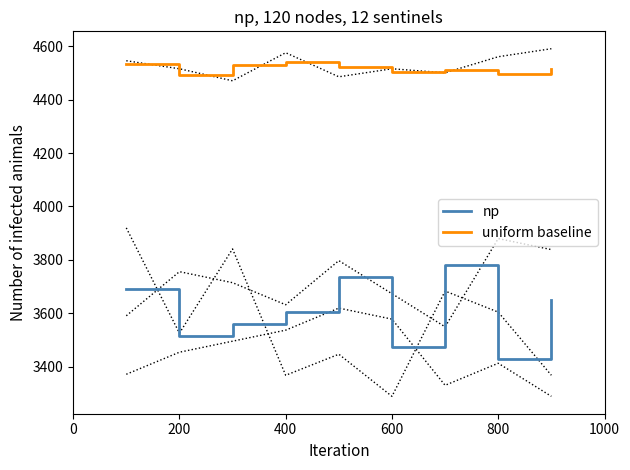

List the series in order of their peak value, lowest first.

np, uniform baseline